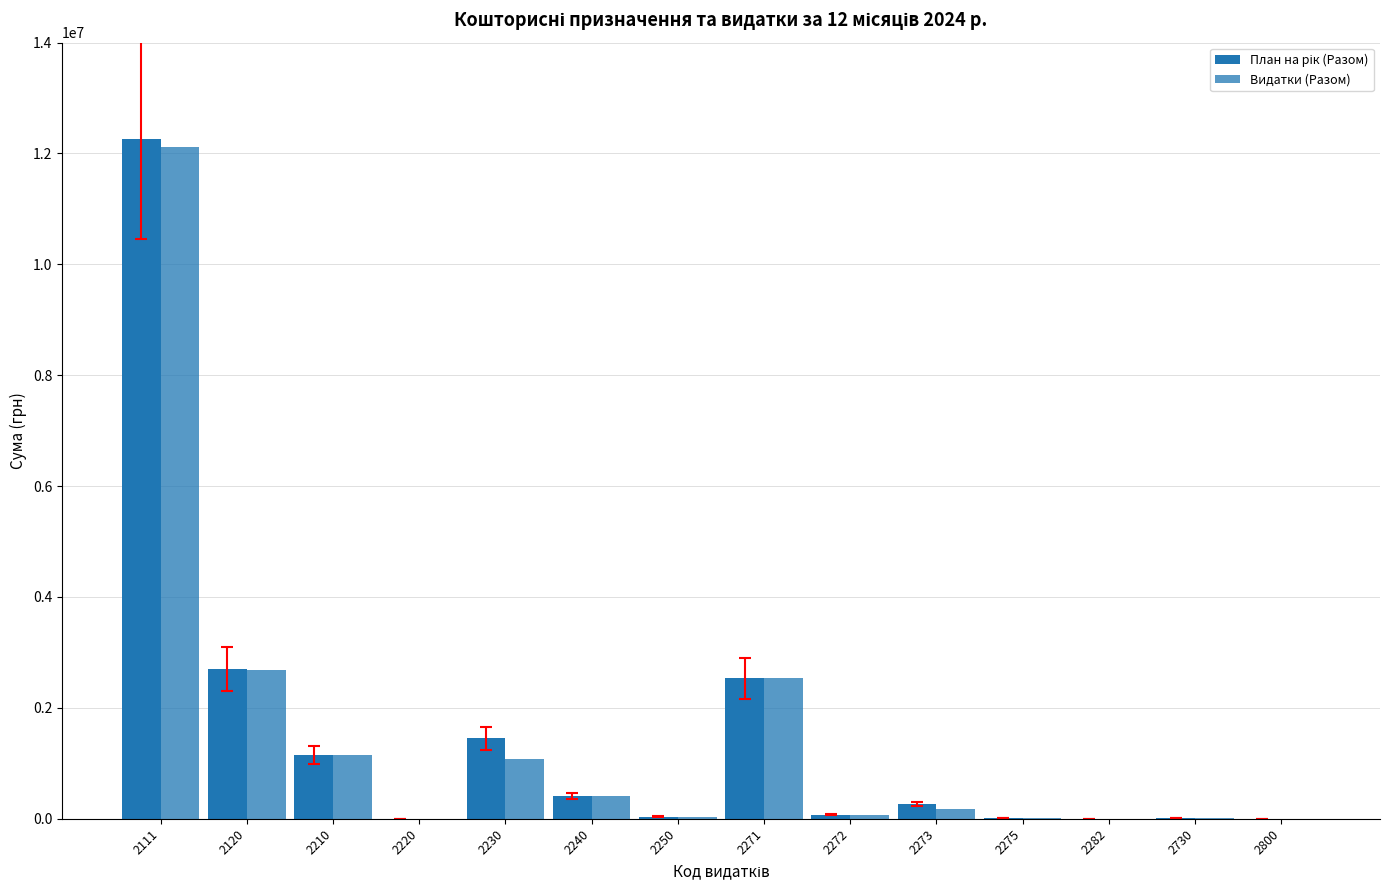

Are the bars horizontal?

No